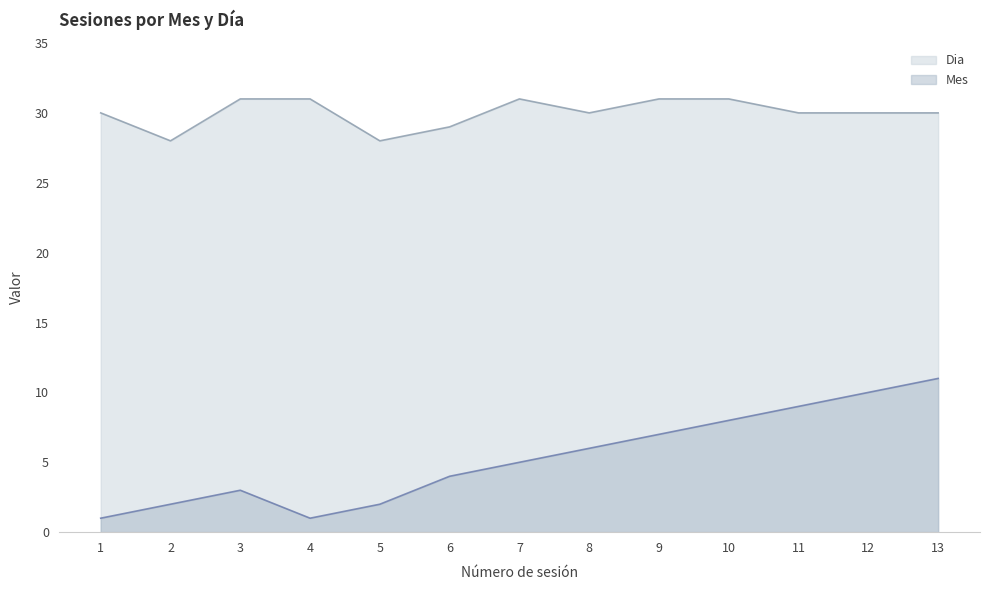

What is the spread (max minus min) of values at 2?

26